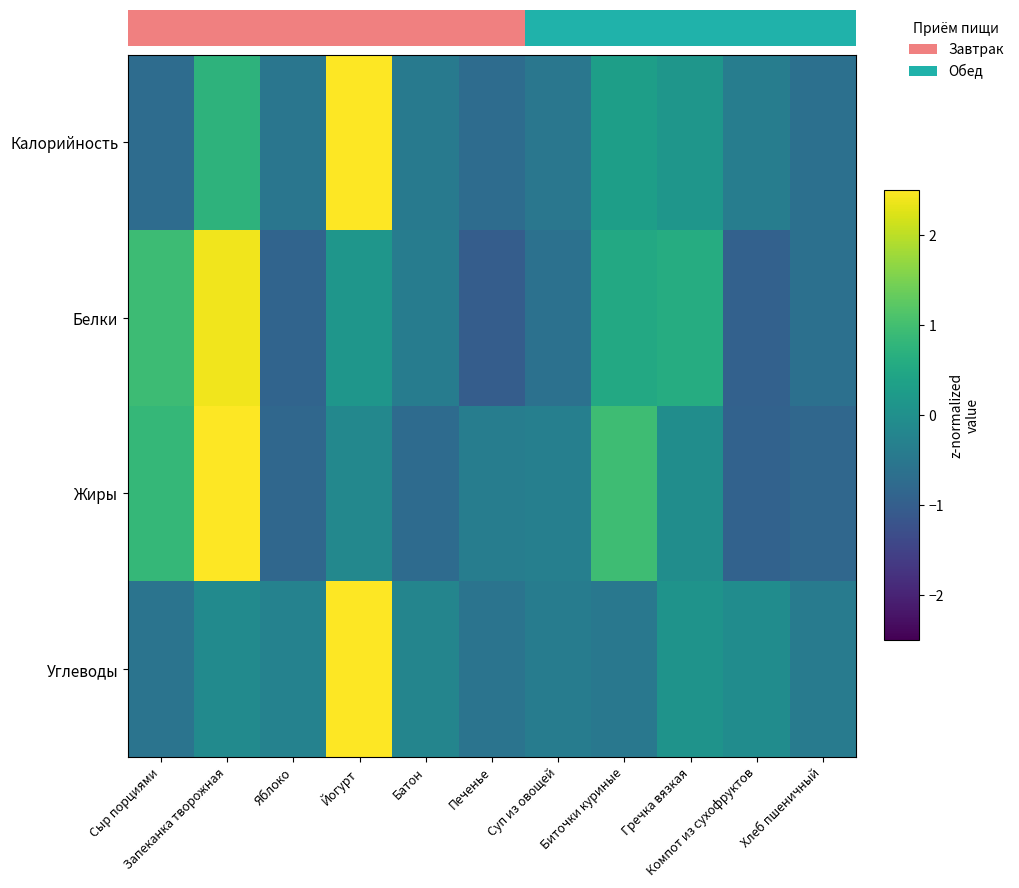

Rank the series by their maximum value, from highest to lowest.

Углеводы, Калорийность, Жиры, Белки